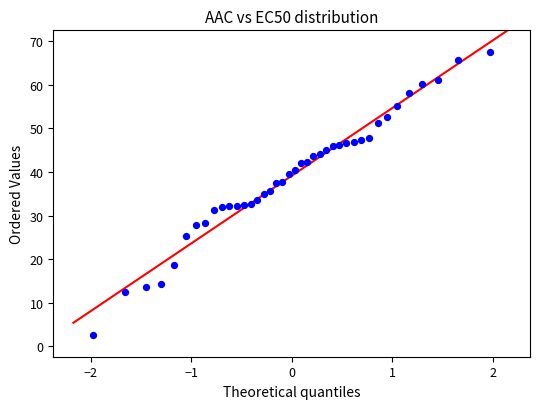

What is the range of Y values (max minus min)?

64.9